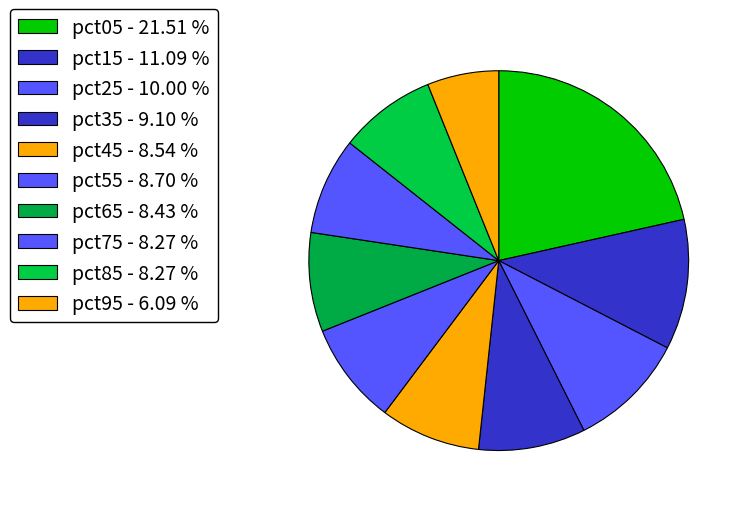

How many slices are in this pie chart?

10